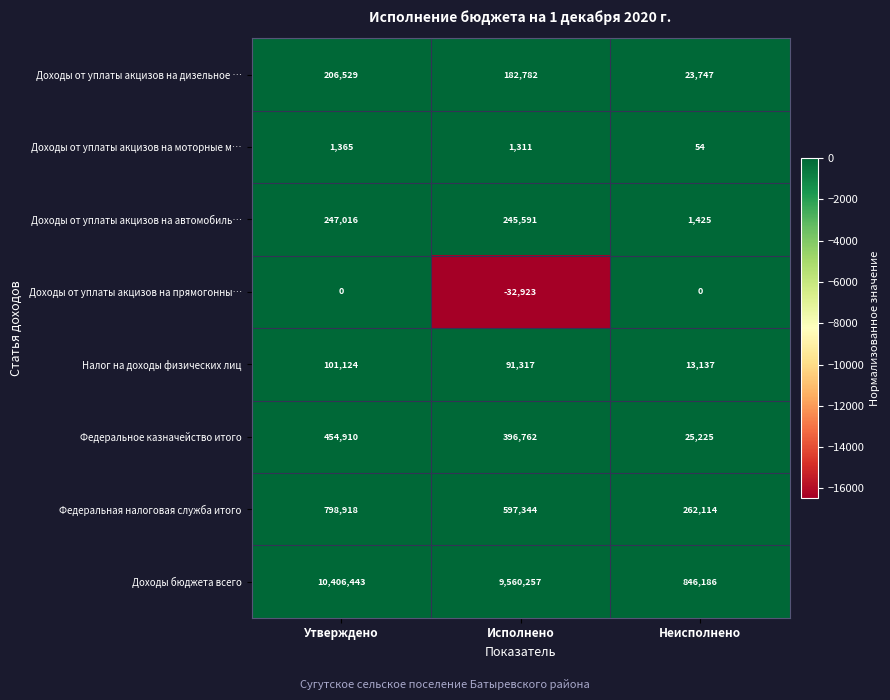

True or false: Доходы от уплаты акцизов на прямогонны… has a value of 0 at Утверждено.

True